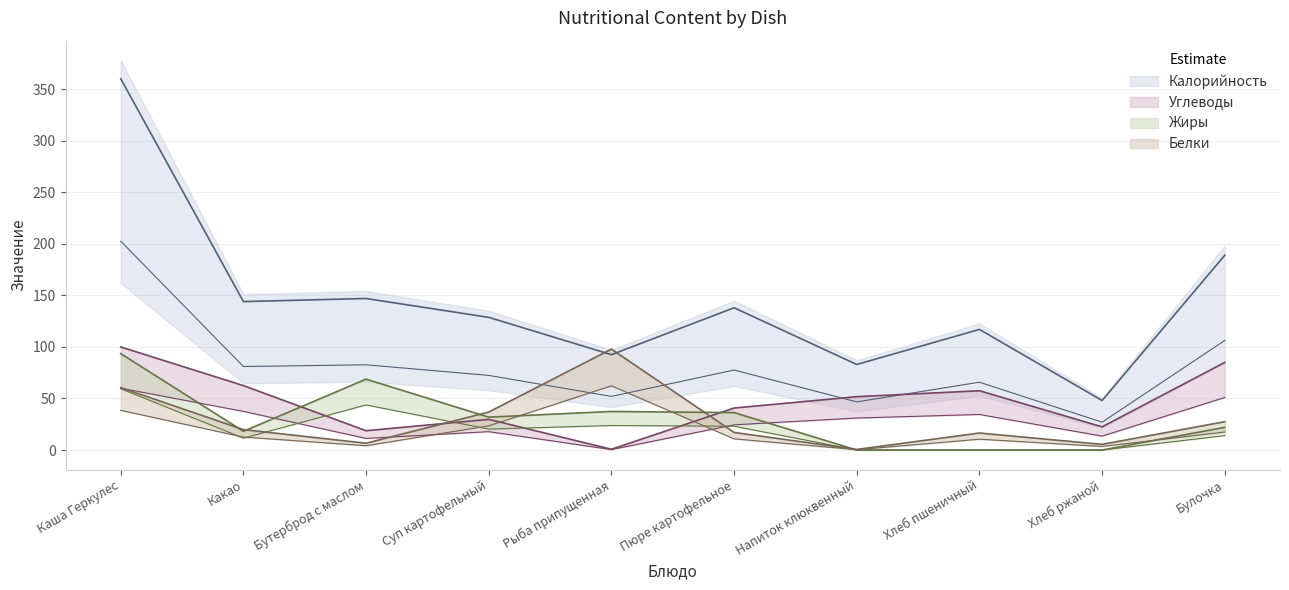

What is the maximum value shown in the chart?

360.2